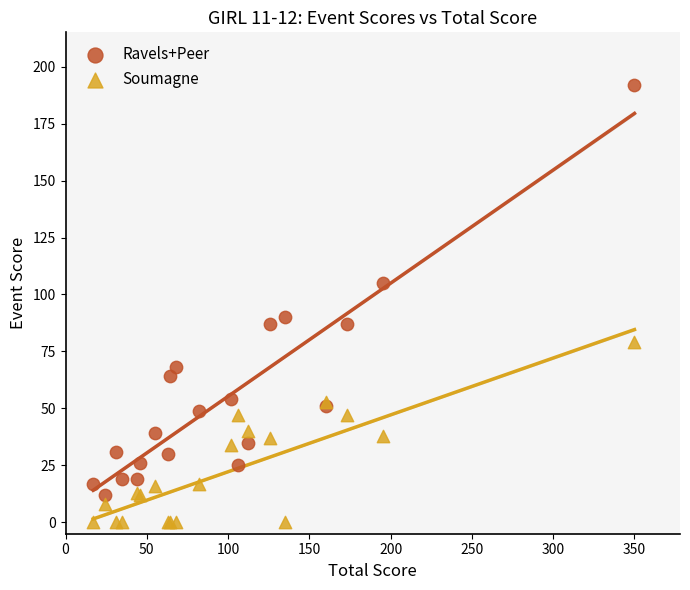

What is the X range (max minus min) for the scatter plot?

333